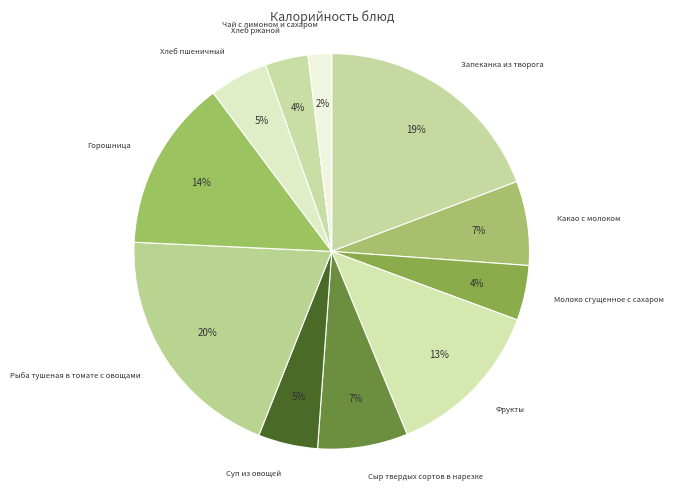

Is it true that Суп из овощей is 14% of the pie?

False